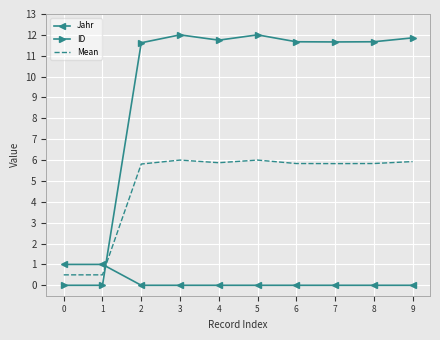

Is the value of ID at 5 greater than the value of Mean at 7?

Yes